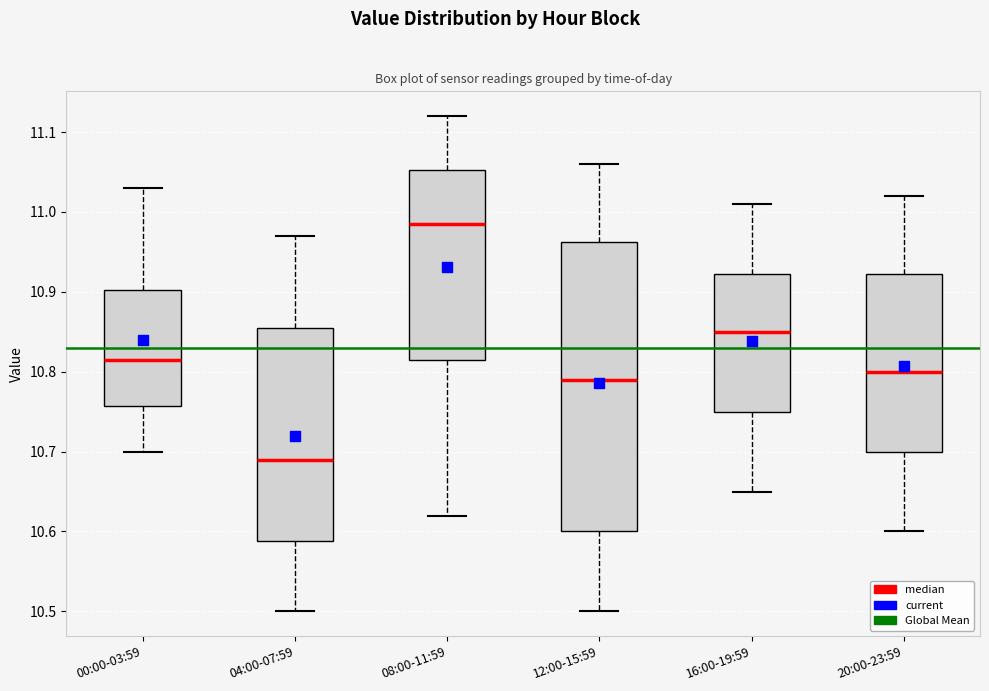

Where does the median line of the box for 16:00-19:59 sit on the y-axis? The values are not printed on the chart, so give them approximately, as read against the axis.

10.85